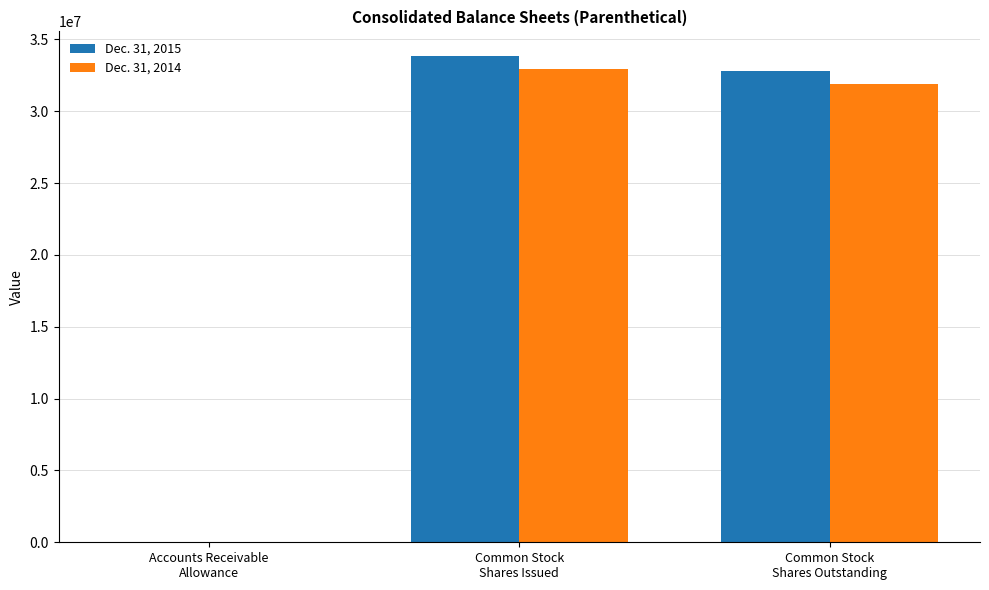

How many categories are shown in the chart?

3